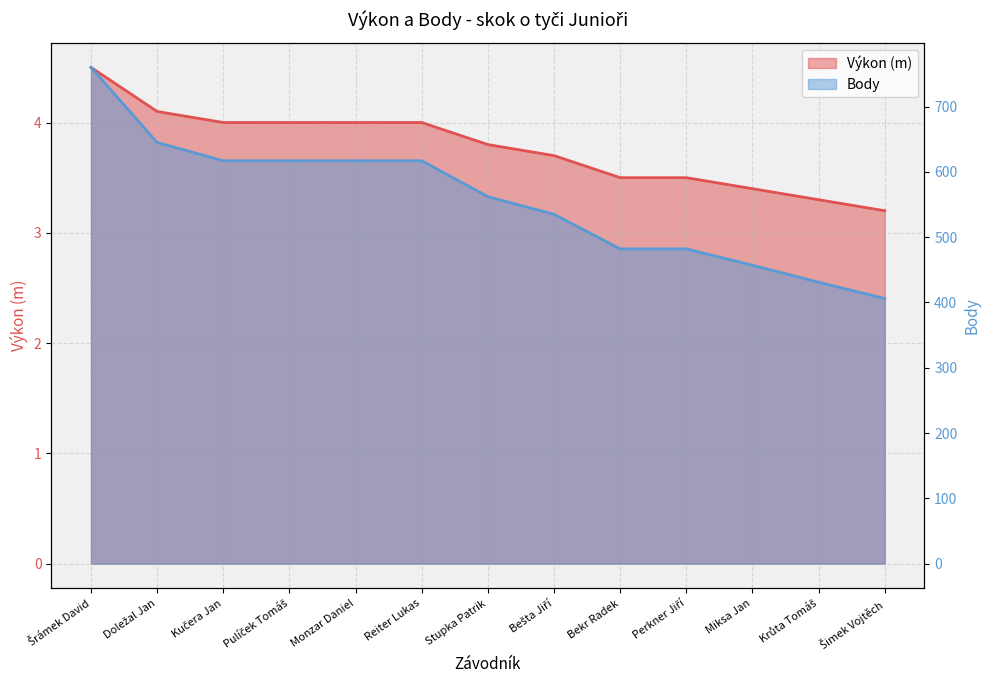

Which has a higher value, Šrámek David or Bekr Radek?

Šrámek David